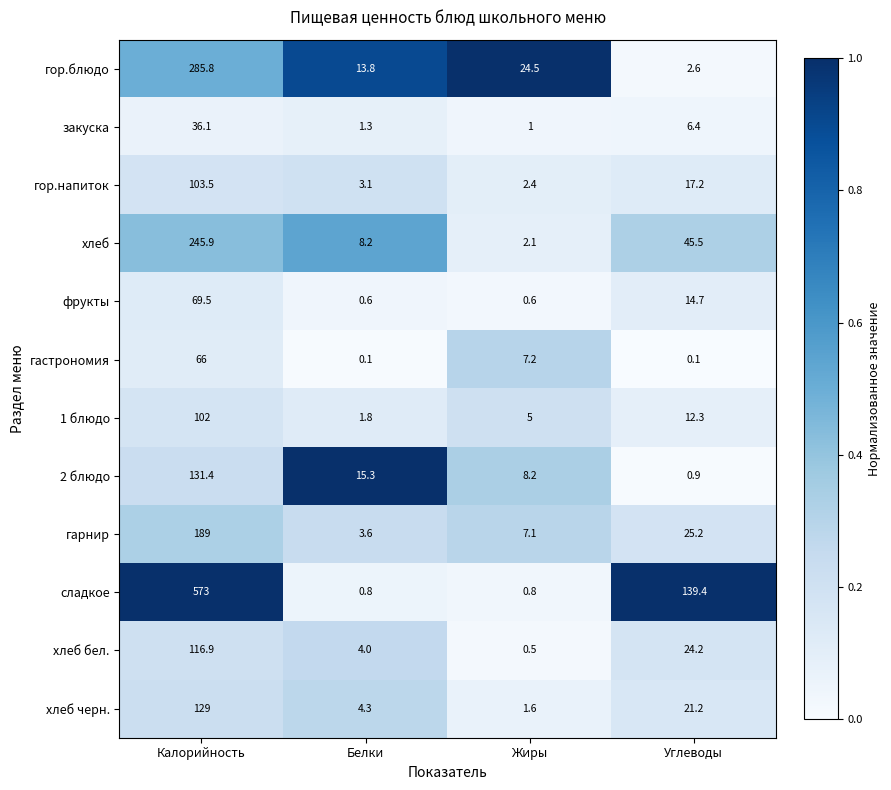

At which label is 1 блюдо closest to 51?

Углеводы